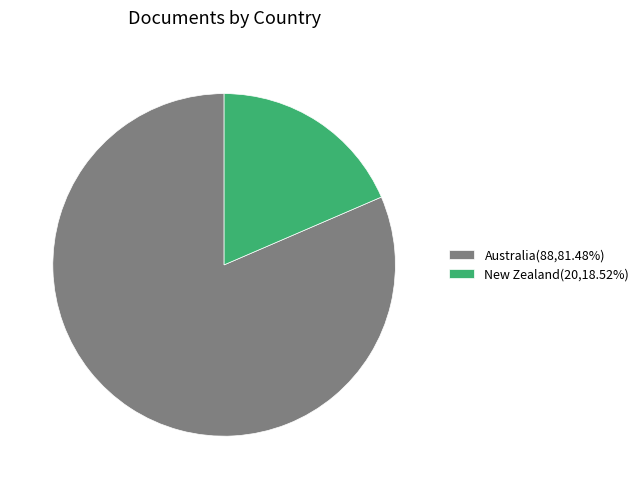

Does New Zealand(20,18.52%) account for over 50% of the chart?

No